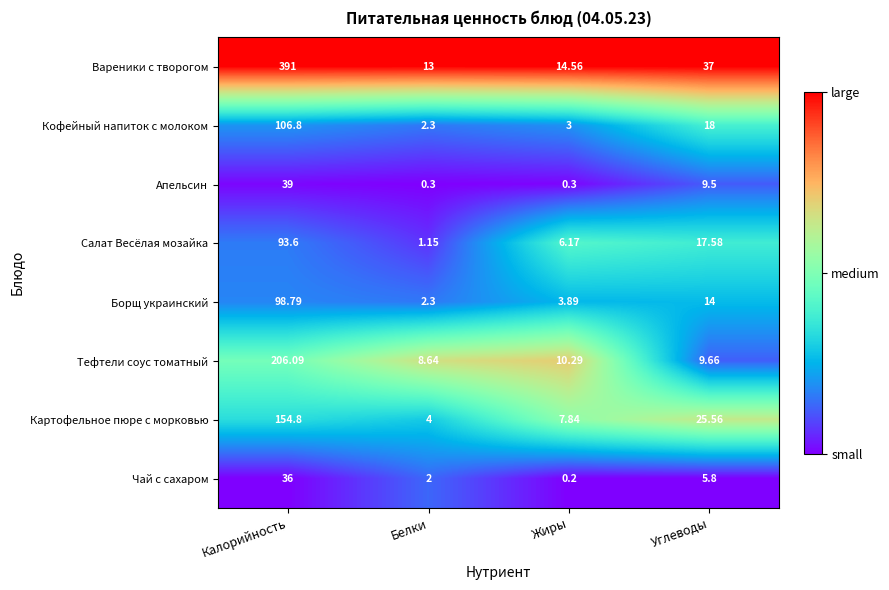

Between Калорийность and Жиры, which series saw the biggest shift?

Вареники с творогом